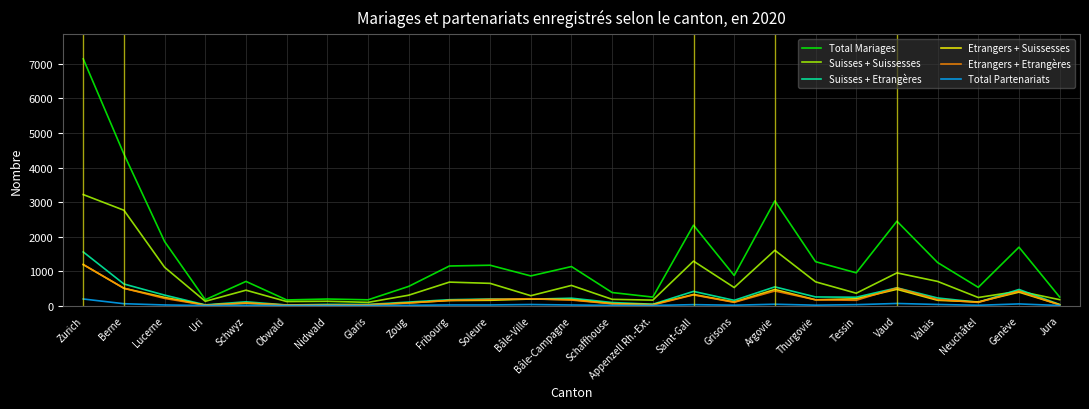

What is the maximum value for Etrangers + Suissesses?

1187